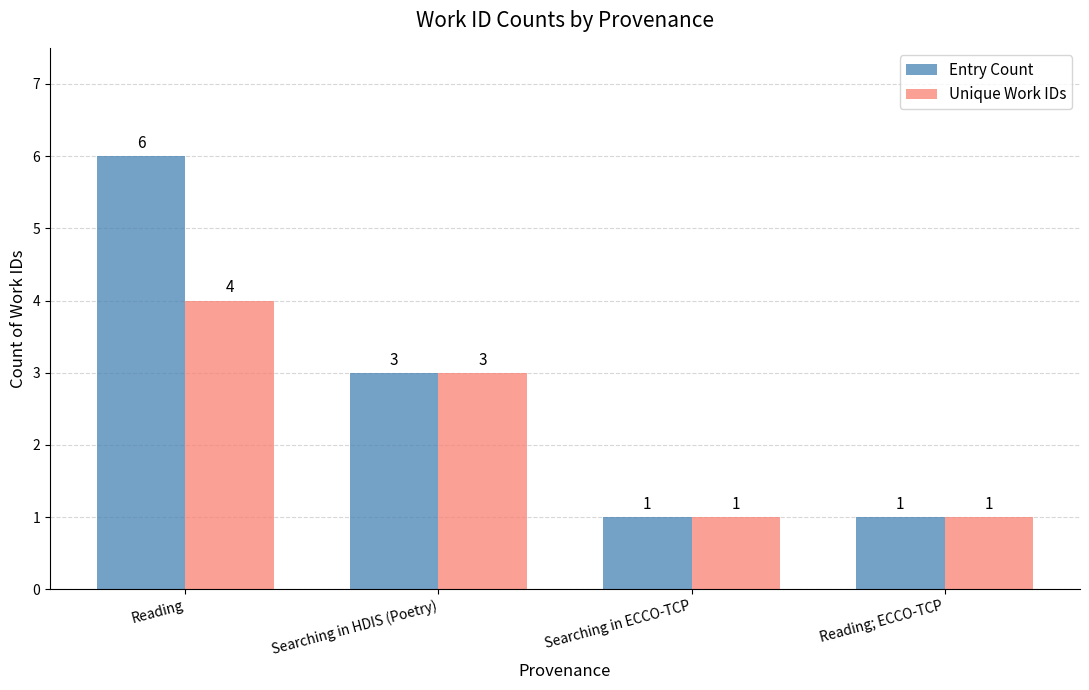

What are all the series names shown in the legend?

Entry Count, Unique Work IDs